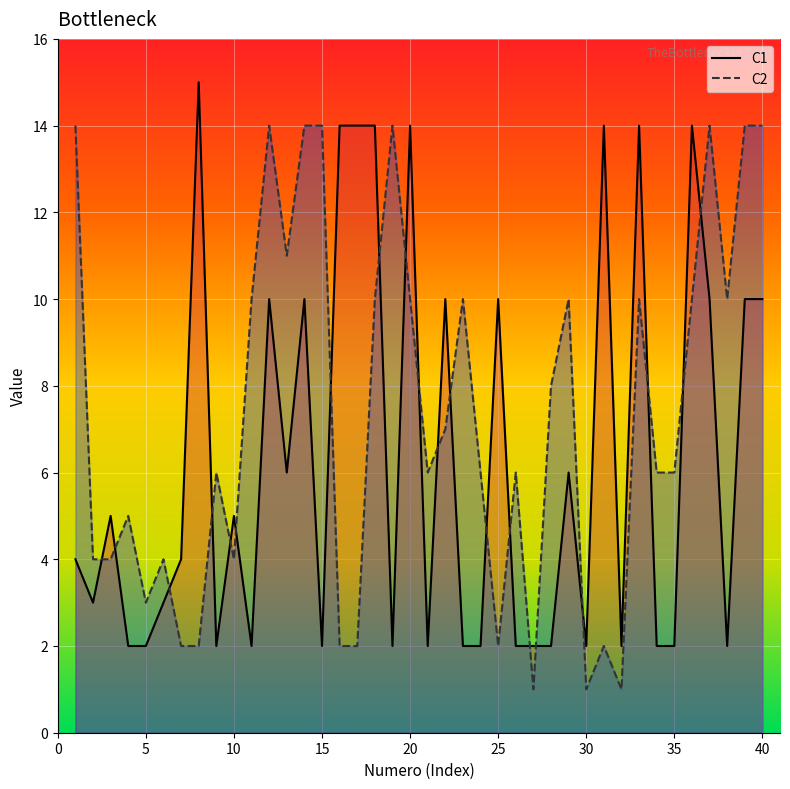

What is the smallest value displayed?

1